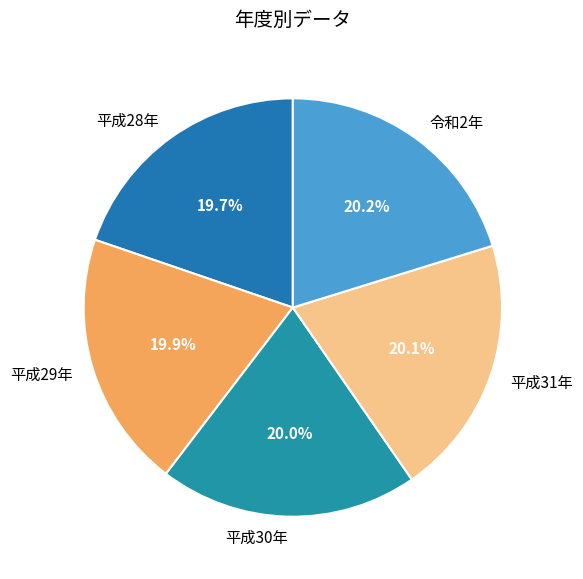

Is 平成29年 the majority of the pie?

No